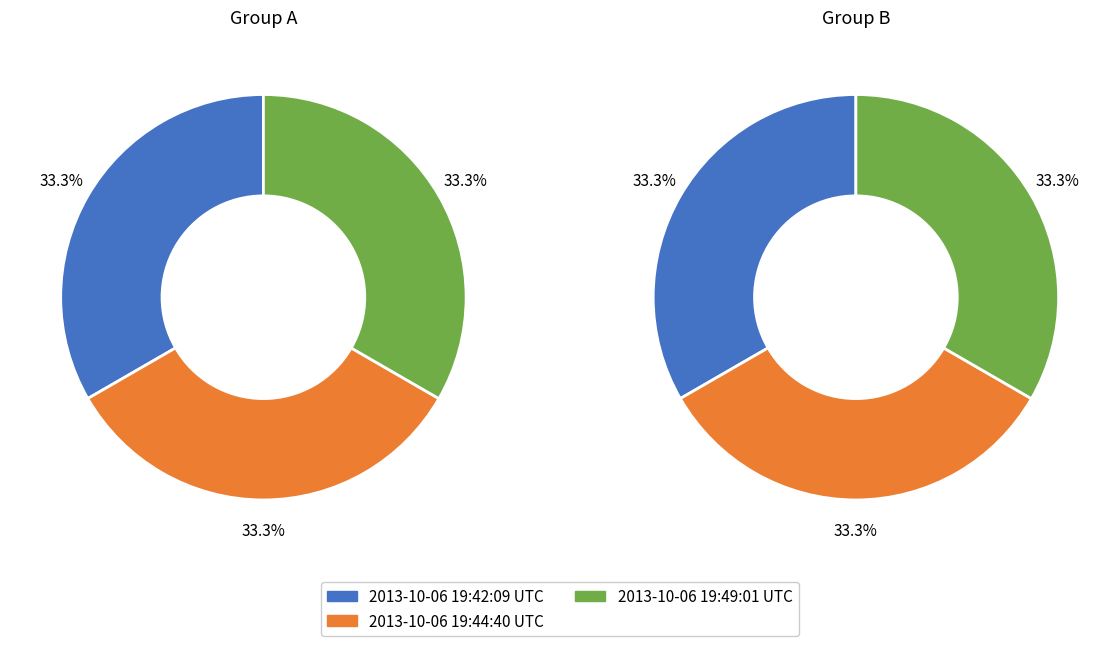

What percentage do 2013-10-06 19:44:40 UTC and 2013-10-06 19:49:01 UTC together represent?

66.7%